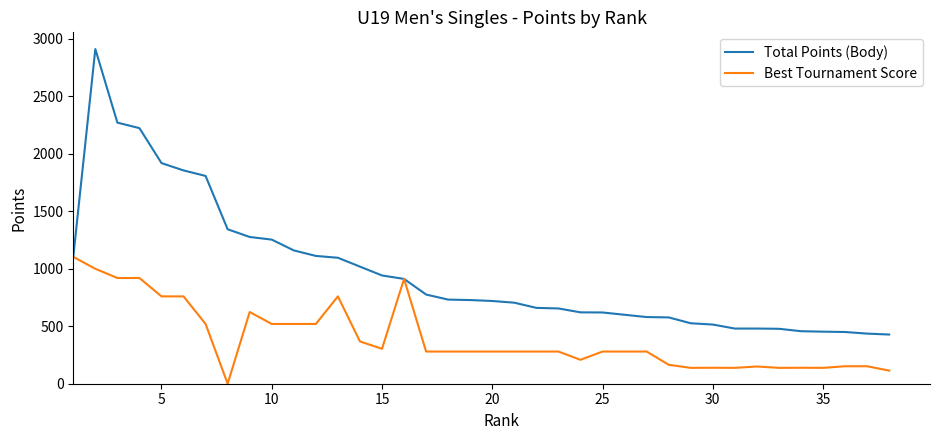

Which series has the largest total across all categories?

Total Points (Body)